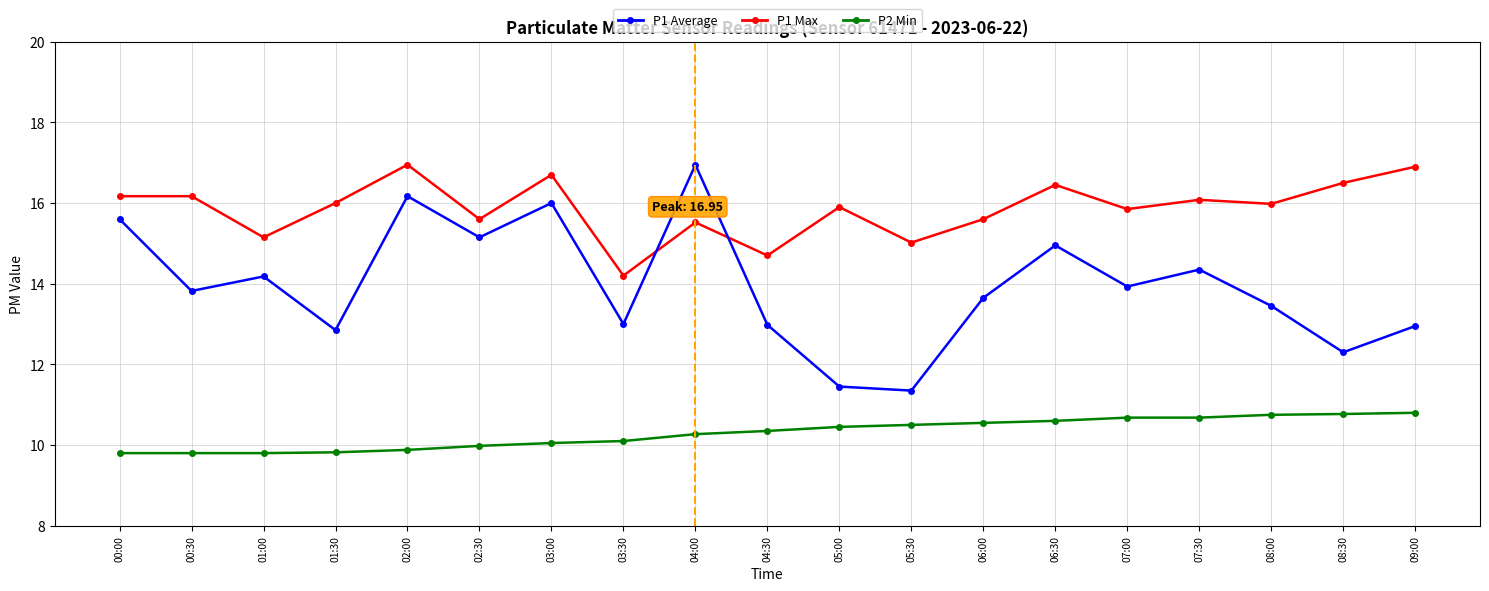

Which series has the widest spread of values?

P1 Average